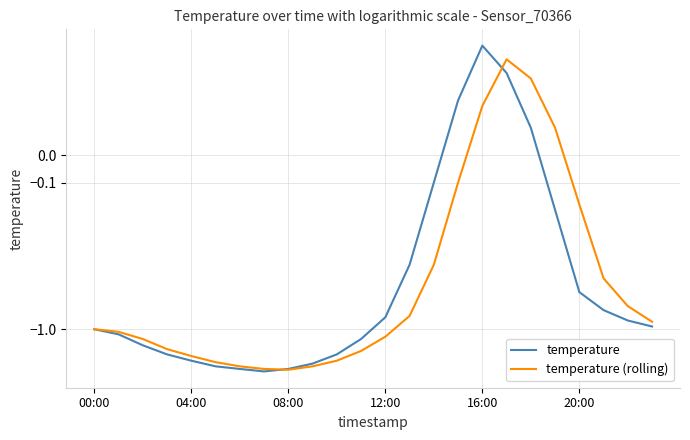

At which label is temperature closest to 0?

14